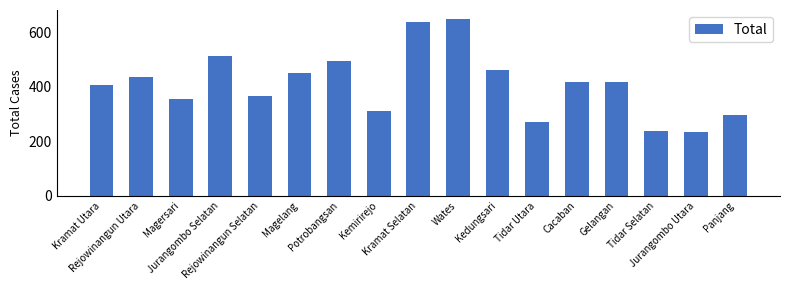

What is the label of the 3rd bar from the right?

Tidar Selatan